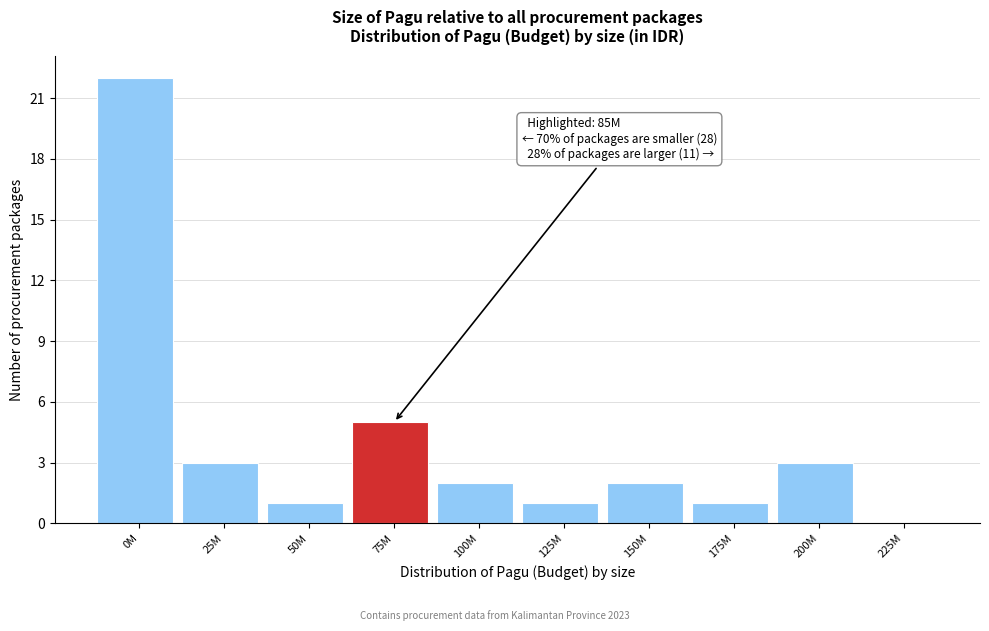

Reading left to right, extract all data points from this chart.

0M=22	25M=3	50M=1	75M=5	100M=2	125M=1	150M=2	175M=1	200M=3	225M=0